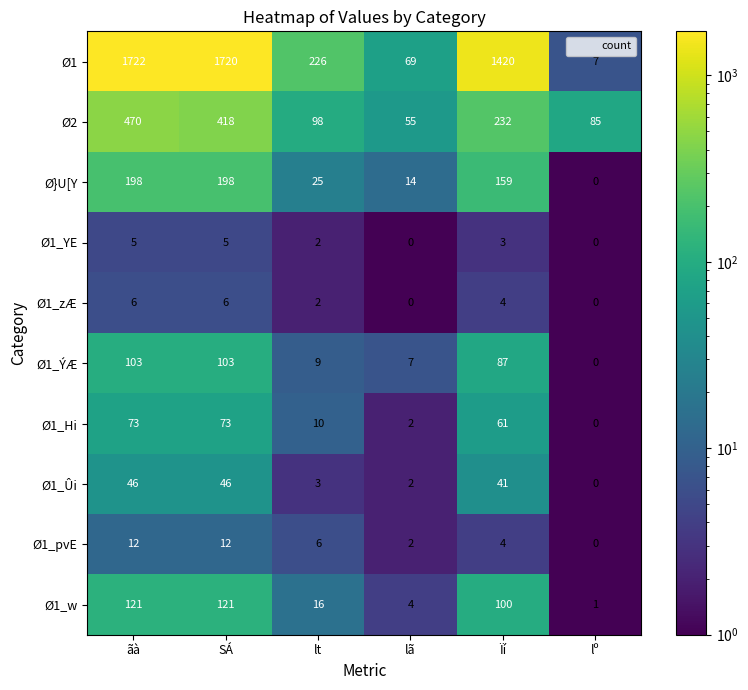

Between SÁ and Ïí, which series saw the biggest shift?

Ø1